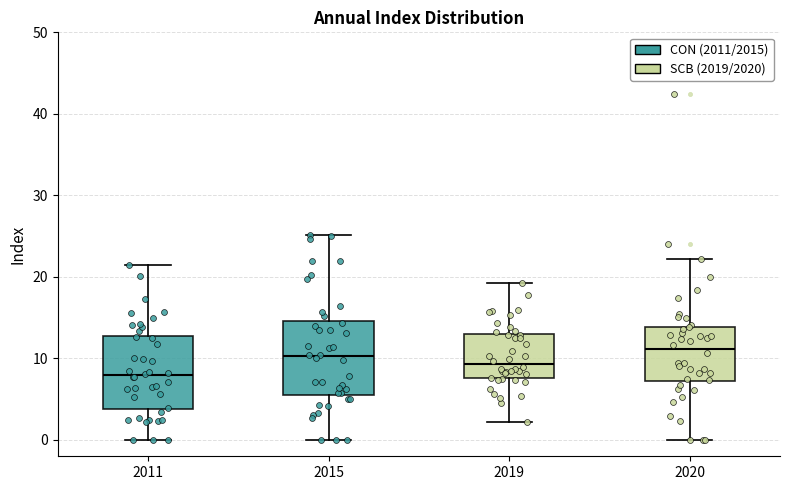

Which box's median line is the lowest?

2011